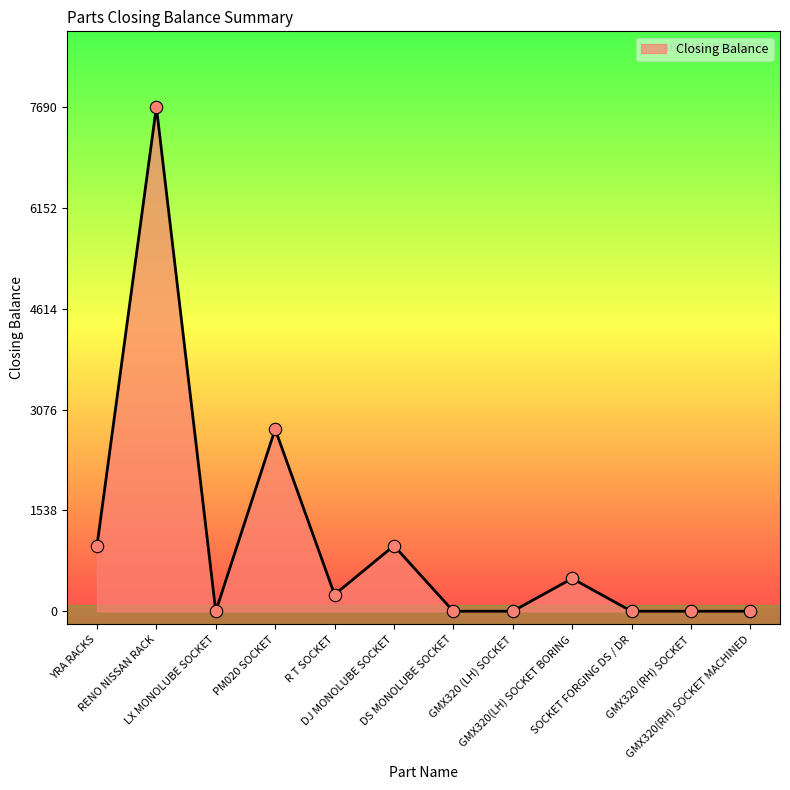

Which has a higher value, GMX320(LH) SOCKET BORING or R T SOCKET?

GMX320(LH) SOCKET BORING